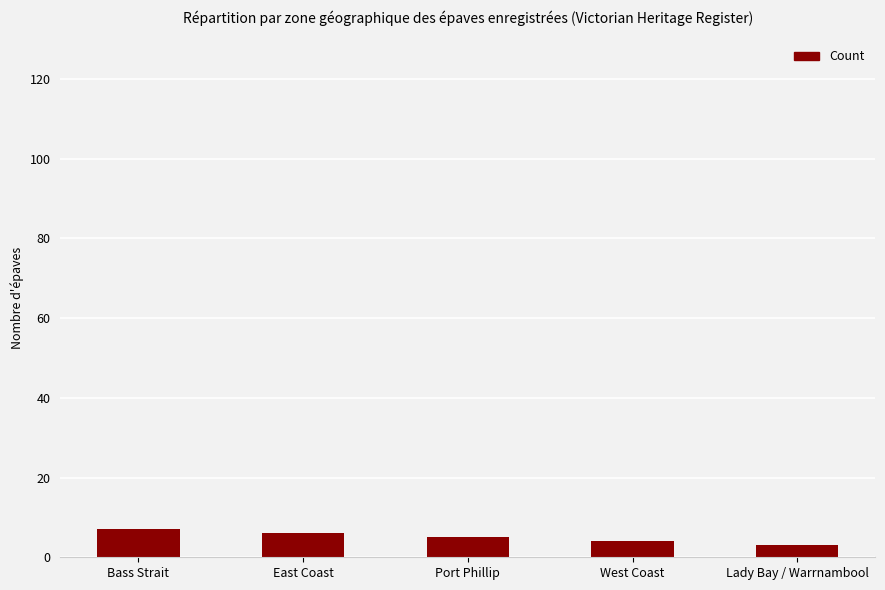

How many series are shown in this chart?

1